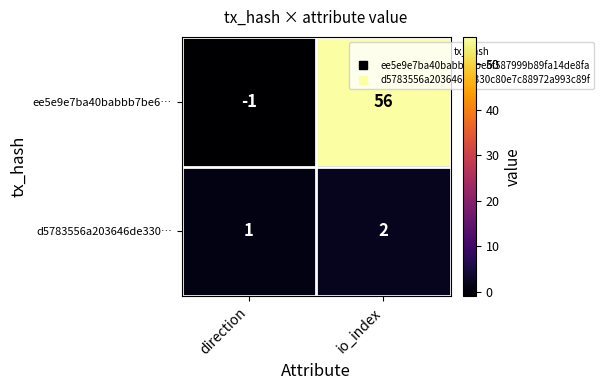

What is the difference between the maximum and minimum values in the ee5e9e7ba40babbb7be6… series?

57